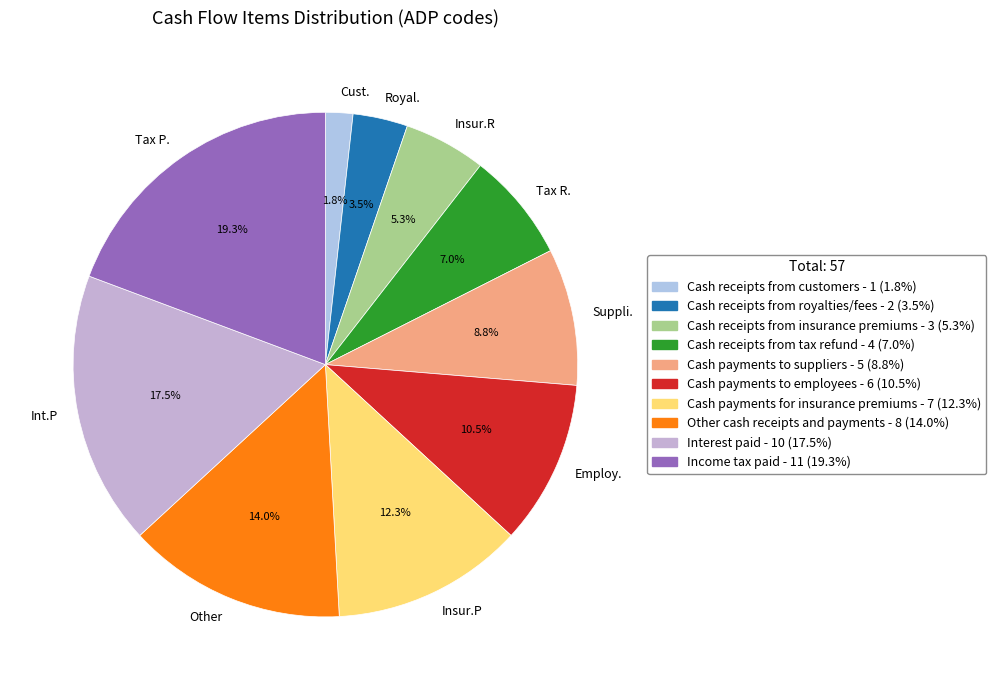

Which has a higher value, Employ. or Insur.R?

Employ.